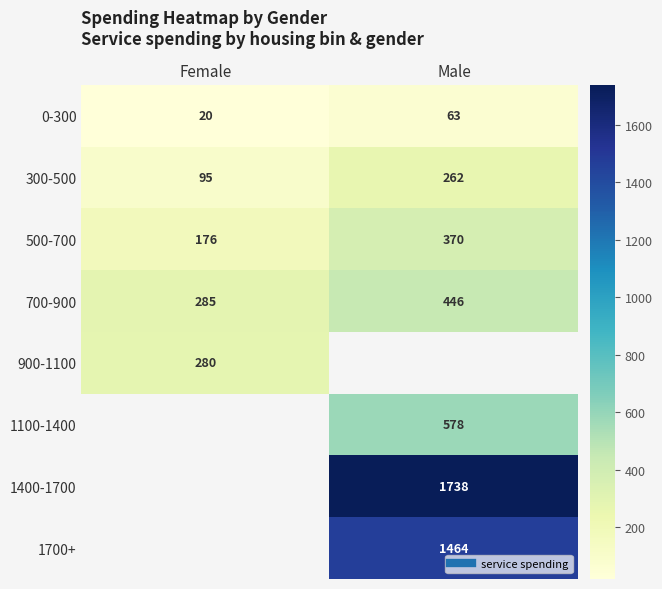

Where does the 1400-1700 series first go above 1737?

Male